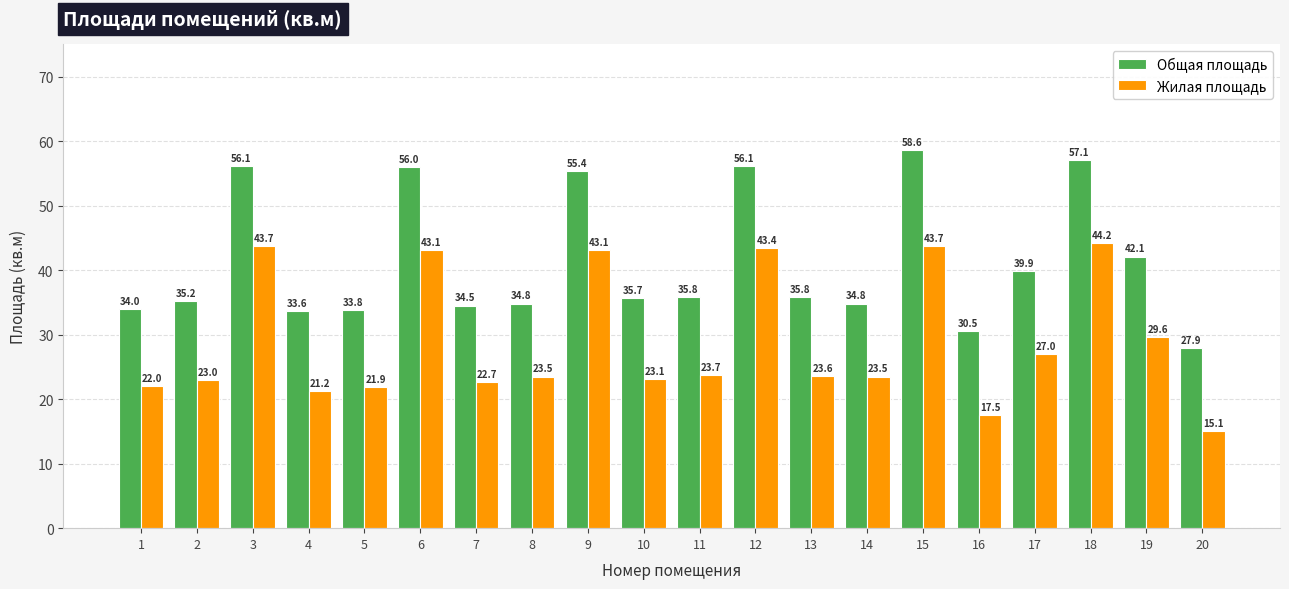

What is the value of the Общая площадь bar at the 6th from the left?

56.0